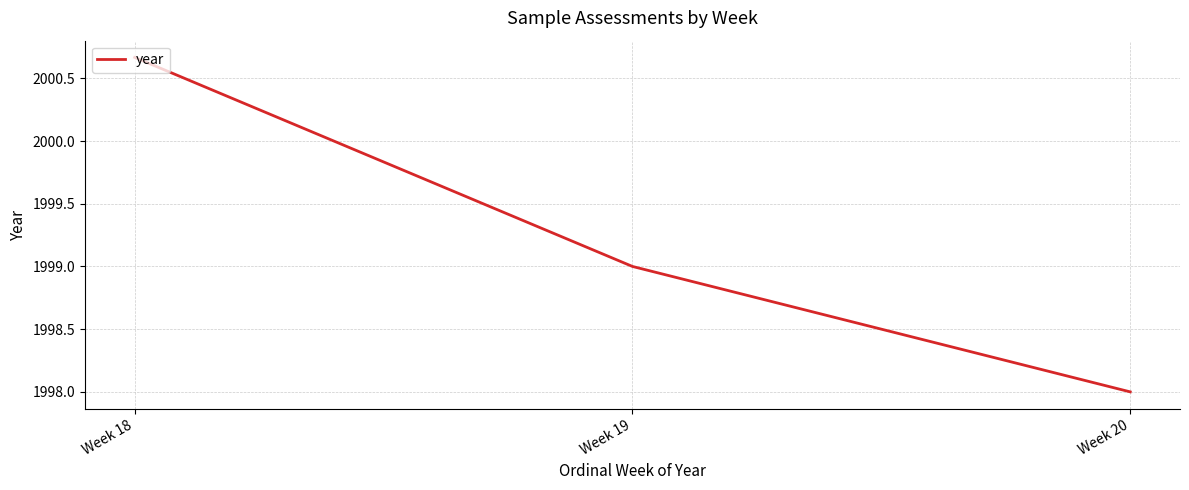

What is the average value?

1999.2